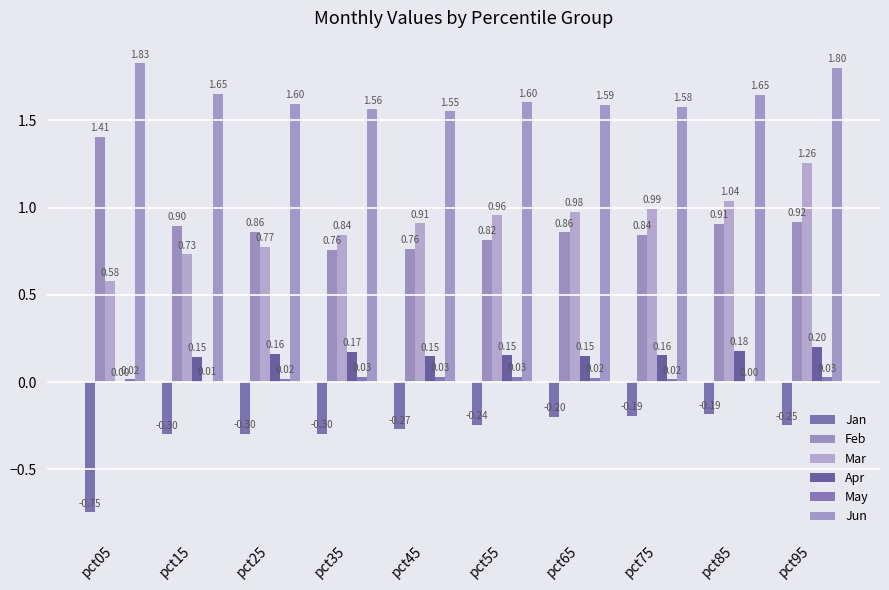

At which category is the sum across all series the highest?

pct95